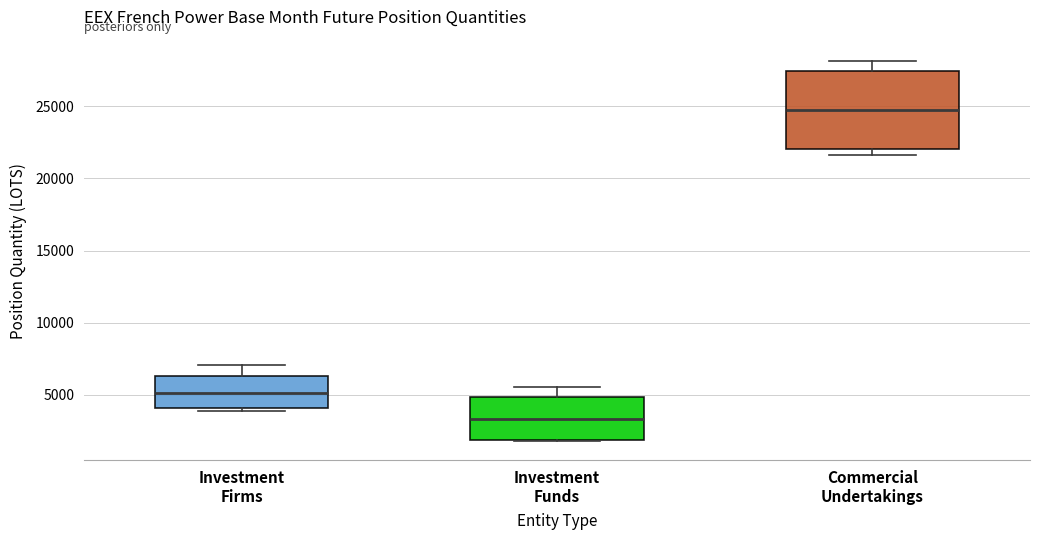

Which box is the tallest, from its lower edge to its upper edge?

Commercial Undertakings